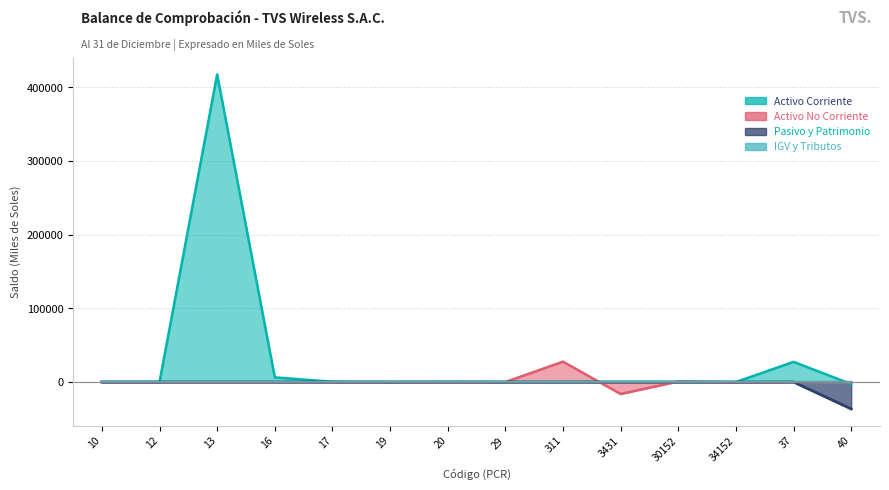

Reading left to right, transcribe all the data shown in this chart.

Activo Corriente: 84.1	0.2	417708.7	6361.4	355.9	-150.5	188.4	-176.7	0.0	0.0	0.0	0.0	27388.5	-2708.9
Activo No Corriente: 0.0	0.0	0.0	0.0	0.0	0.0	0.0	0.0	27697.3	-16245.6	750.9	-457.7	0.0	0.0
Pasivo y Patrimonio: 0.0	0.0	0.0	0.0	0.0	0.0	0.0	0.0	0.0	0.0	0.0	0.0	0.0	-36496.6
IGV y Tributos: 0.0	0.0	0.0	0.0	0.0	0.0	0.0	0.0	0.0	0.0	0.0	0.0	0.0	-475.4